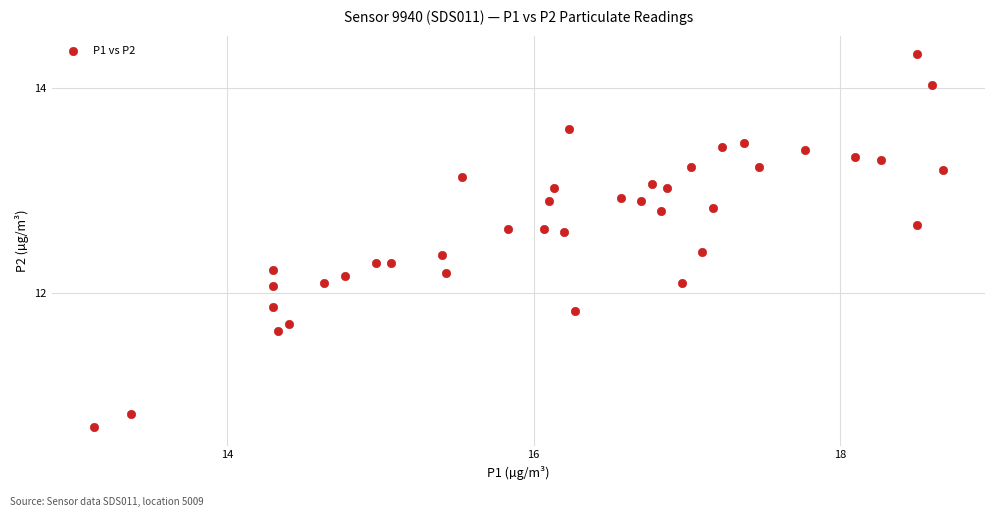

What is the range of X values (max minus min)?

5.5